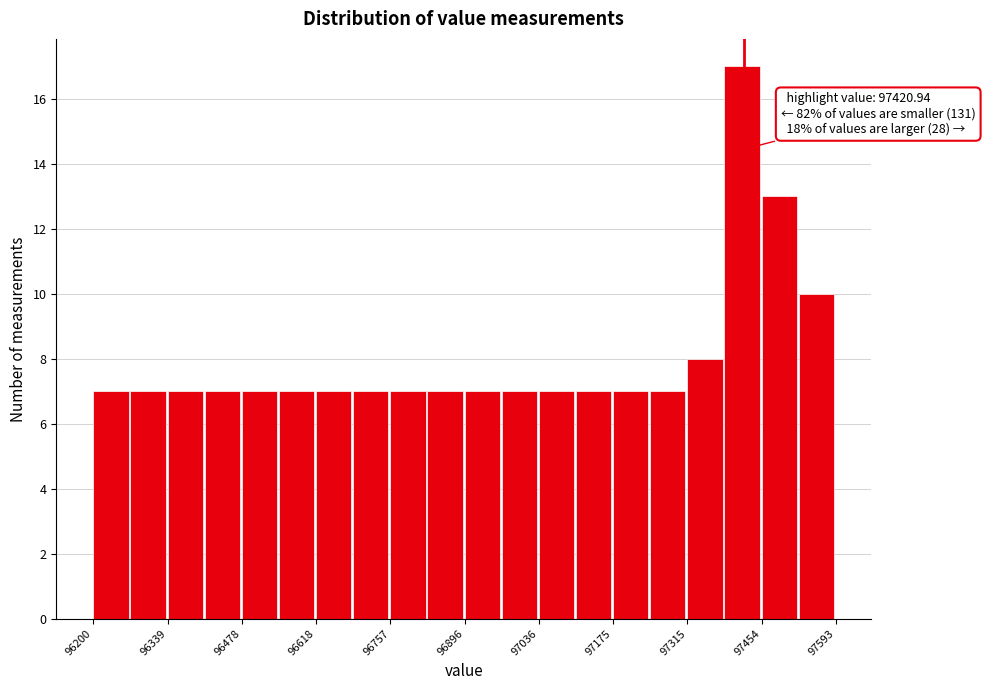

Around what value on the x-axis is the tallest bar? Give the approximate position of its centre, as read against the axis.

97420